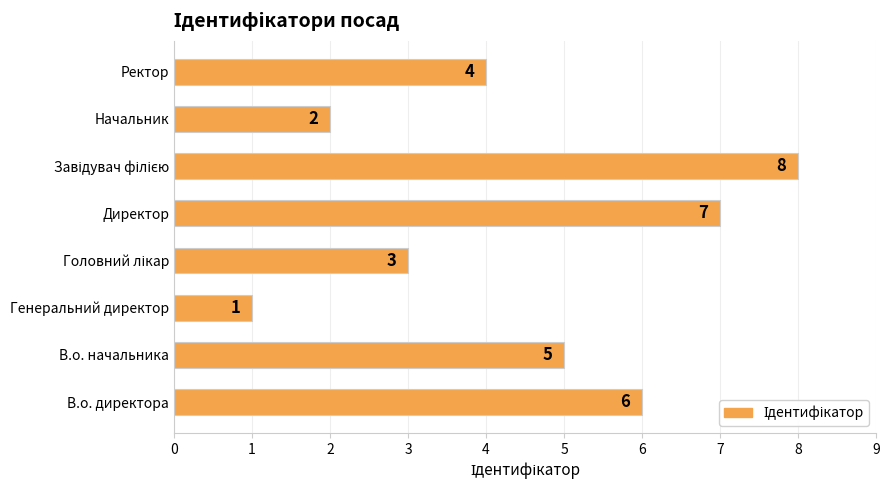

Reading bottom to top, transcribe all the data shown in this chart.

6	5	1	3	7	8	2	4